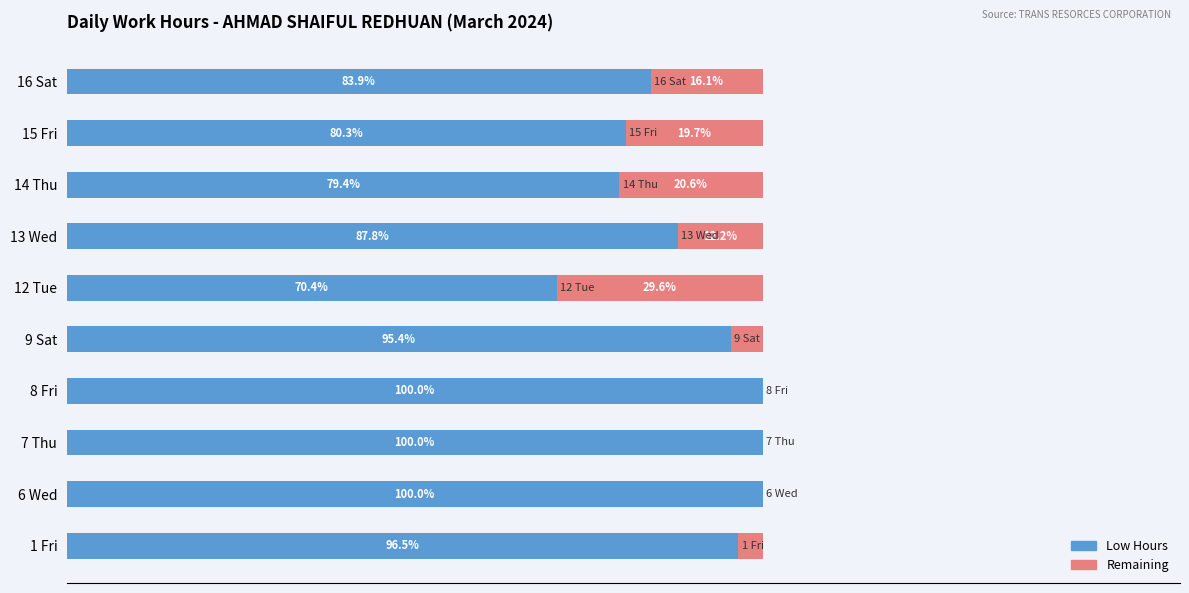

Where is Low Hours nearest to the value 85?

16 Sat